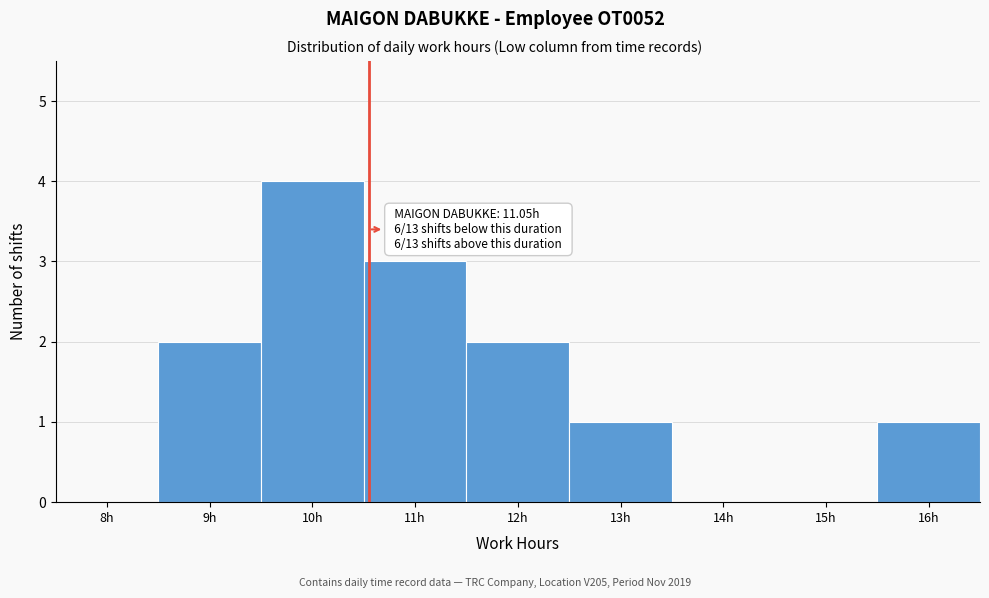

Reading left to right, list all the values displayed in this chart.

8h=0	9h=2	10h=4	11h=3	12h=2	13h=1	14h=0	15h=0	16h=1